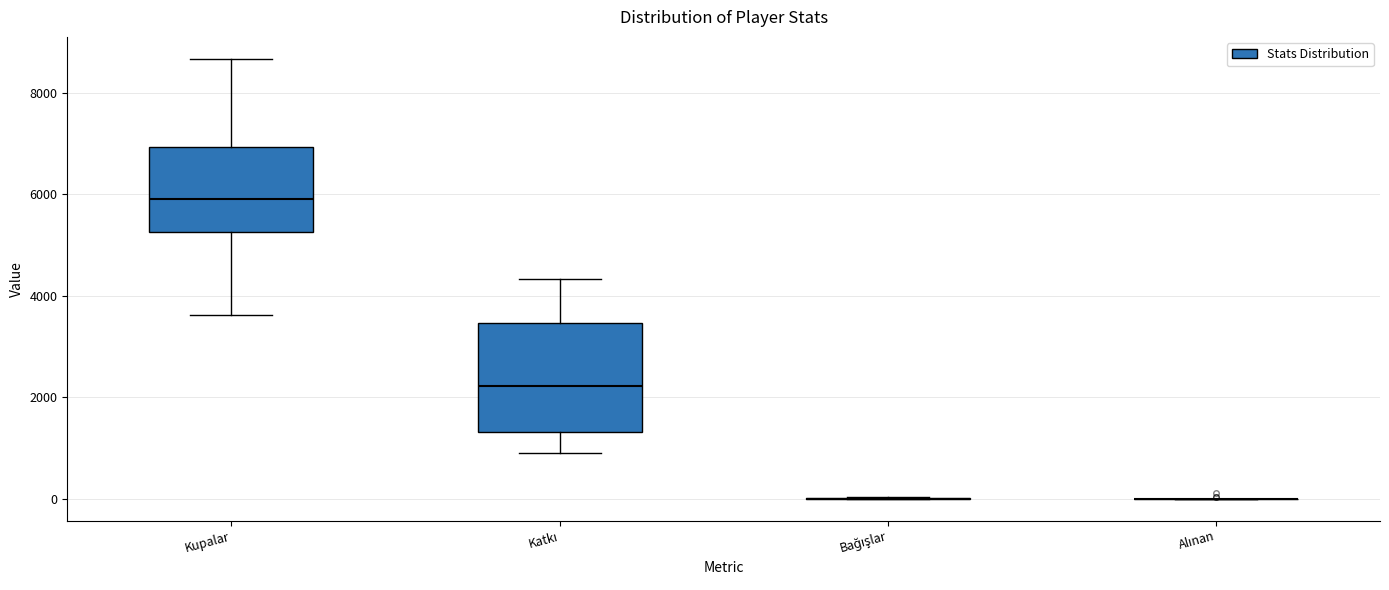

Comparing the boxes themselves (not the whiskers), which one is the tallest?

Katkı